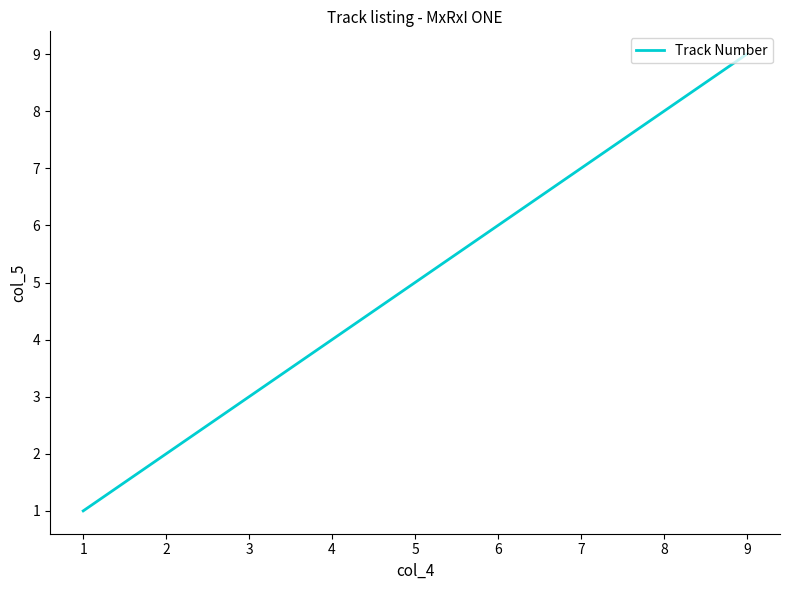

Which label corresponds to the largest value in the chart?

9